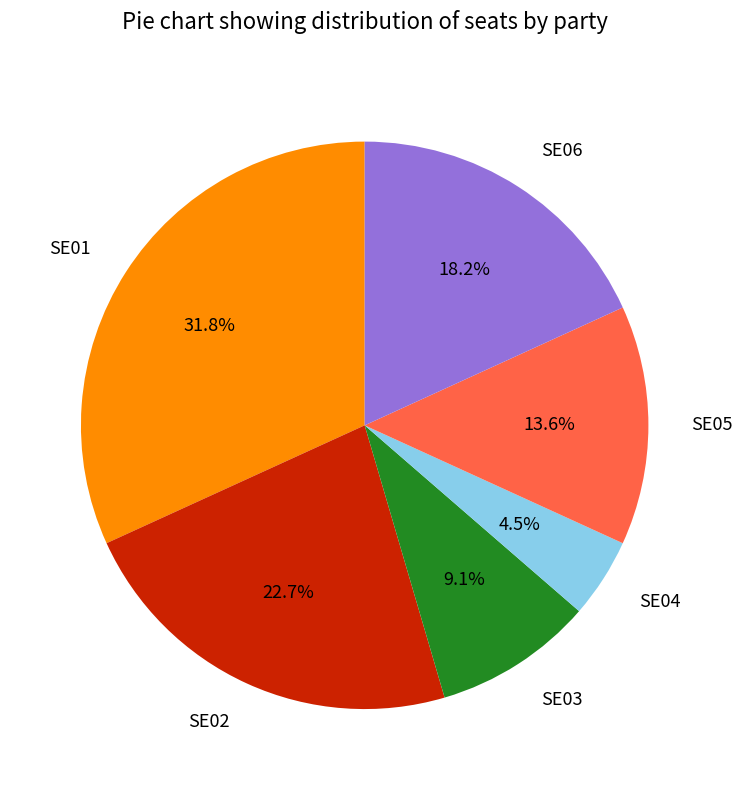

Rank the categories by value from highest to lowest.

SE01, SE02, SE06, SE05, SE03, SE04